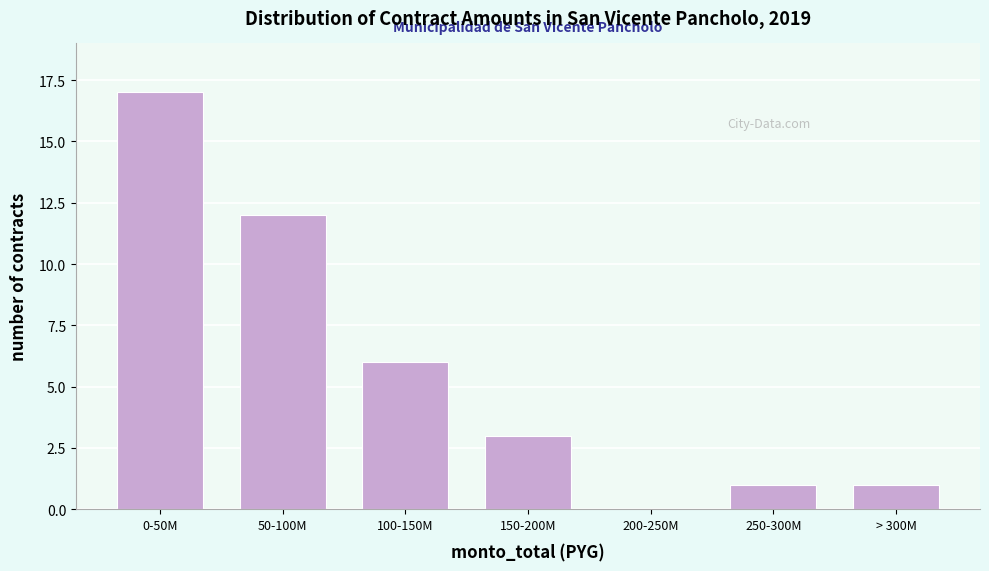

Reading right to left, transcribe all the data shown in this chart.

> 300M=1	250-300M=1	200-250M=0	150-200M=3	100-150M=6	50-100M=12	0-50M=17